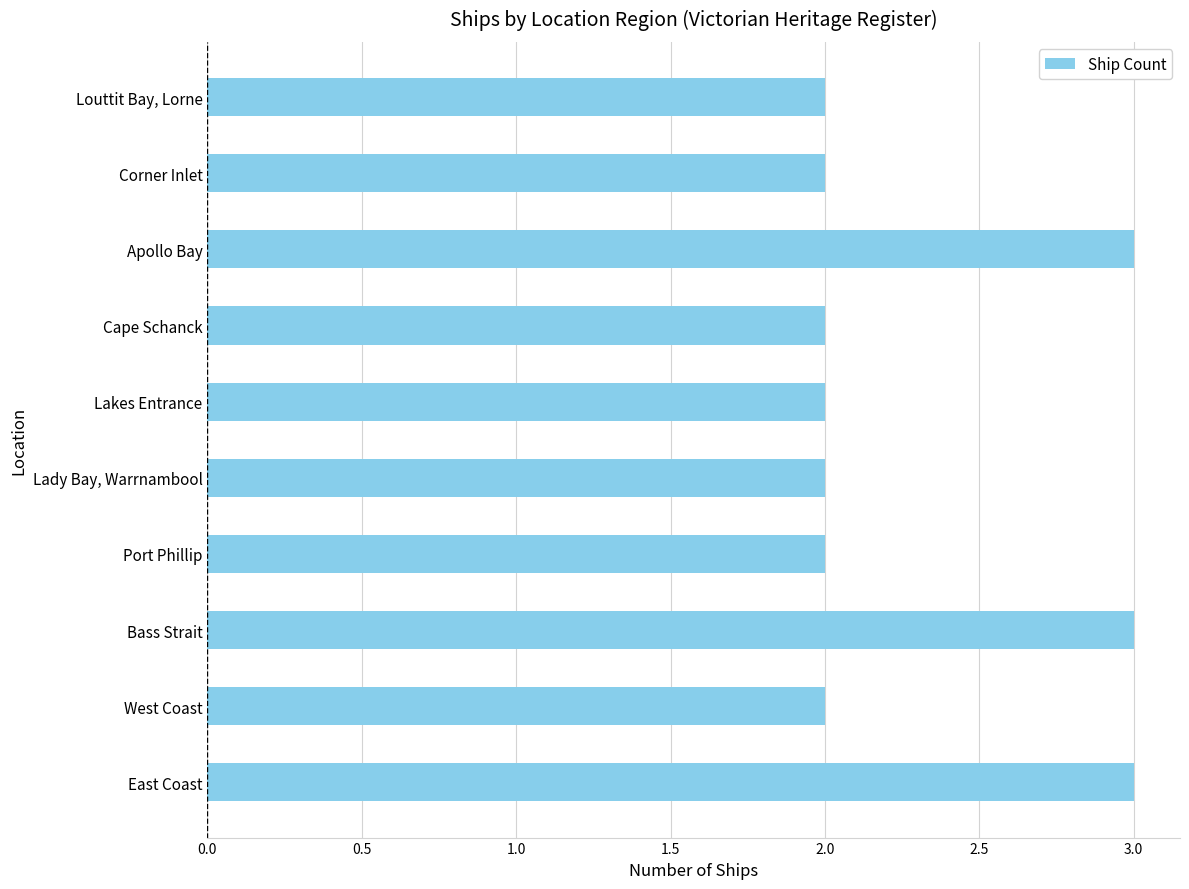

What is the greatest value displayed?

3